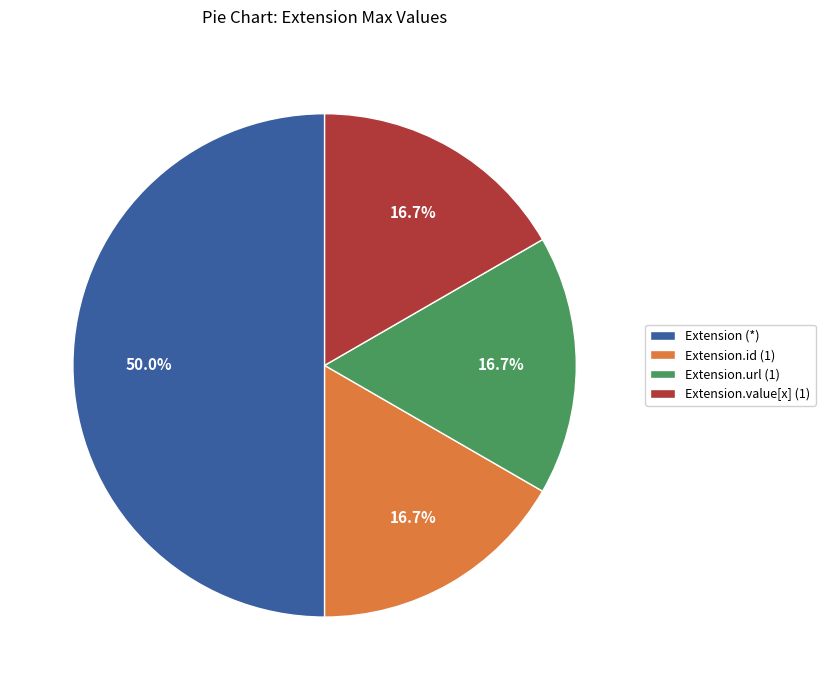

How much of the chart is everything except Extension (*)?

50.0%